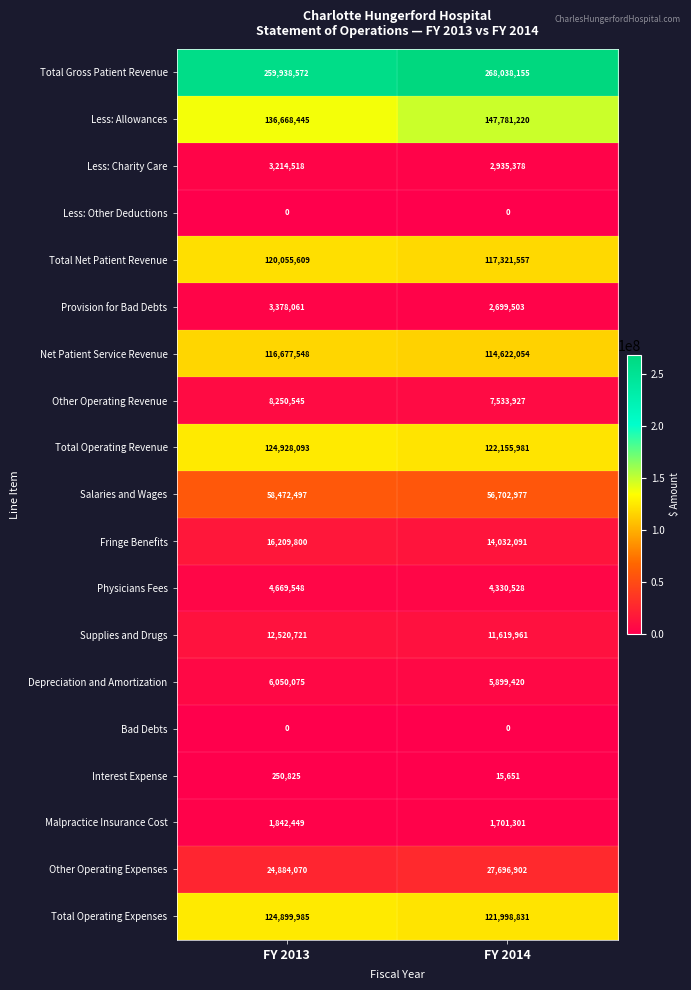

What is the average value of the Depreciation and Amortization series?

5974748